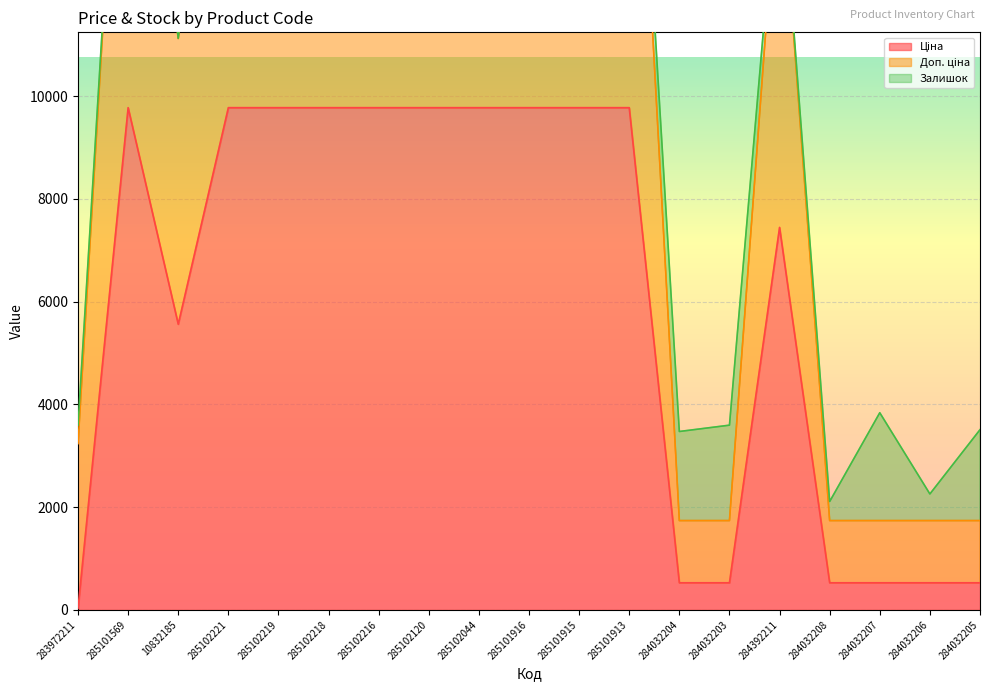

What position from the left is 284032204?

13